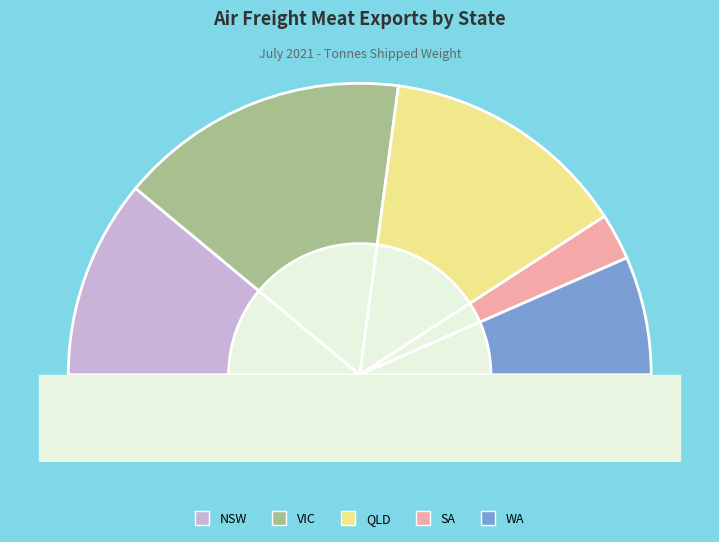

What percentage is NOT represented by SA?

94.8%